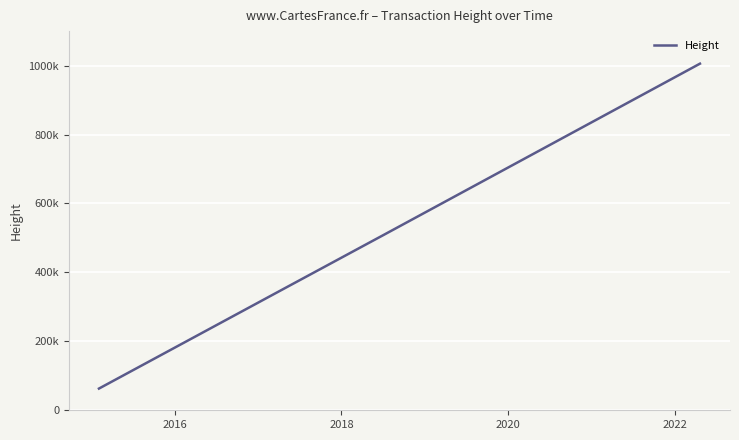

At which label is the value closest to 534260?

2022